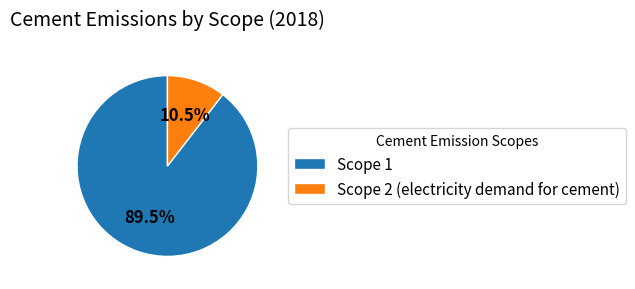

To the nearest percent, what is the difference between the Scope 1 and Scope 2 (electricity demand for cement) slice percentages?

79%